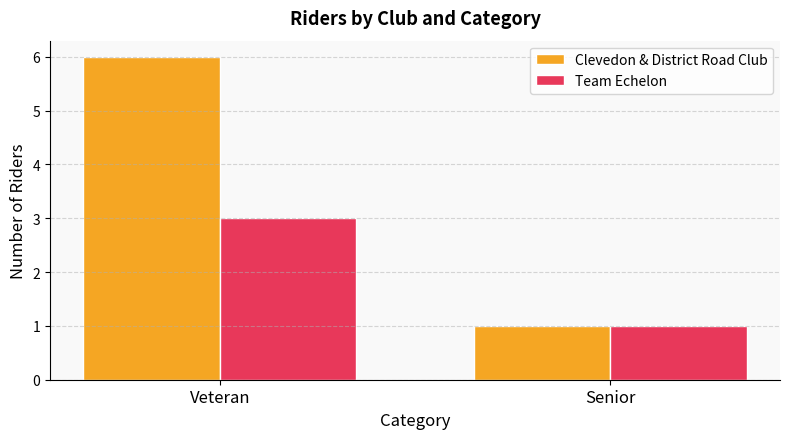

Reading left to right, transcribe all the data shown in this chart.

Clevedon & District Road Club: 6	1
Team Echelon: 3	1